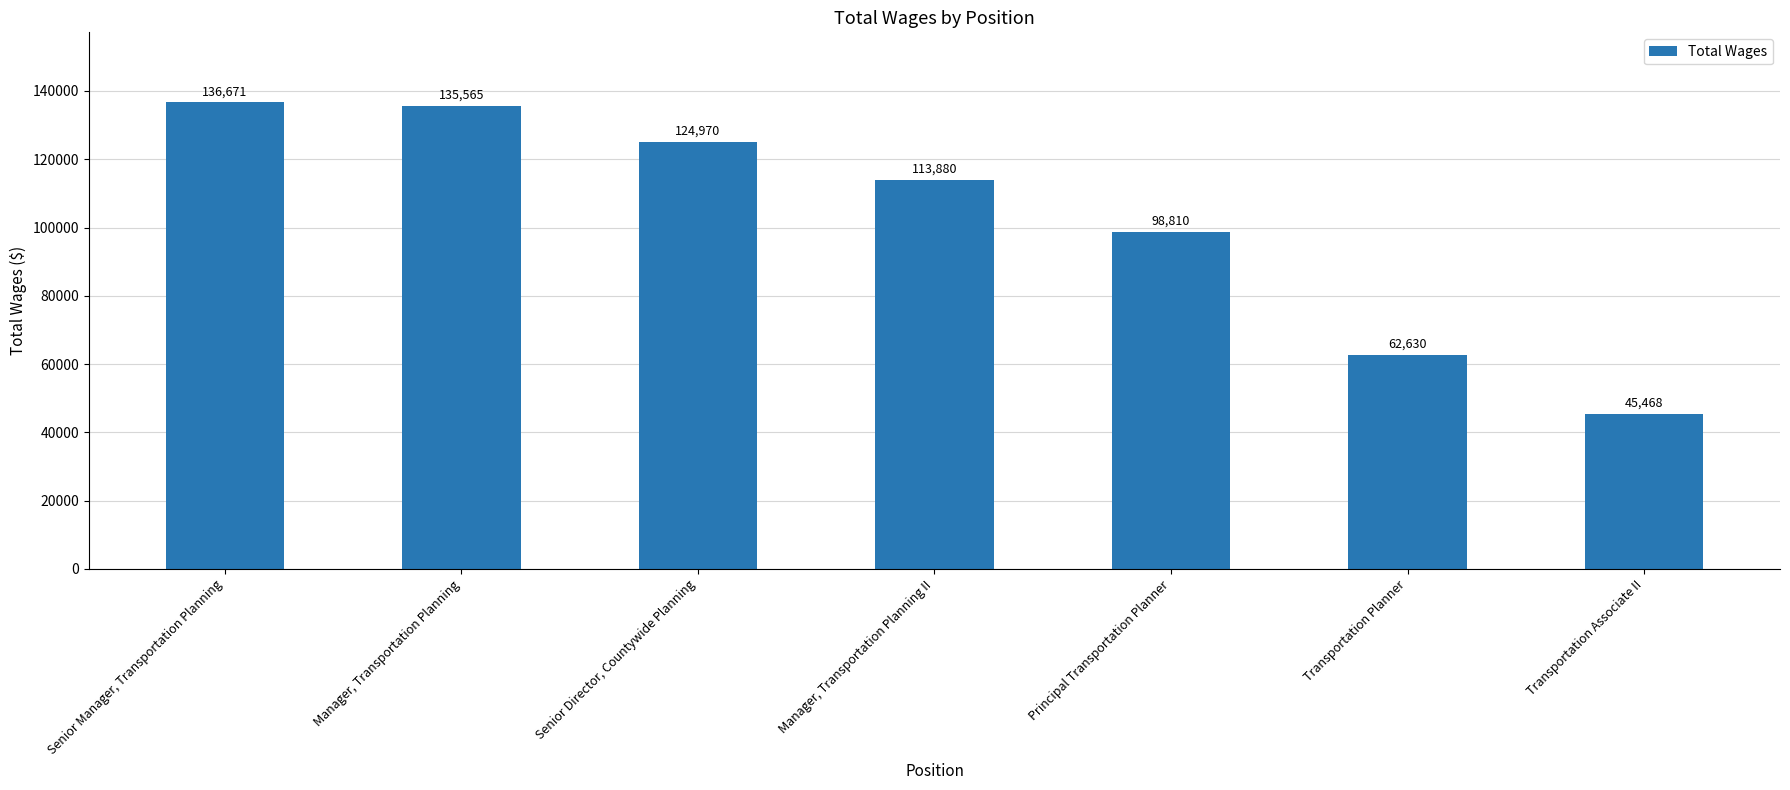

How many bars are there in total?

7